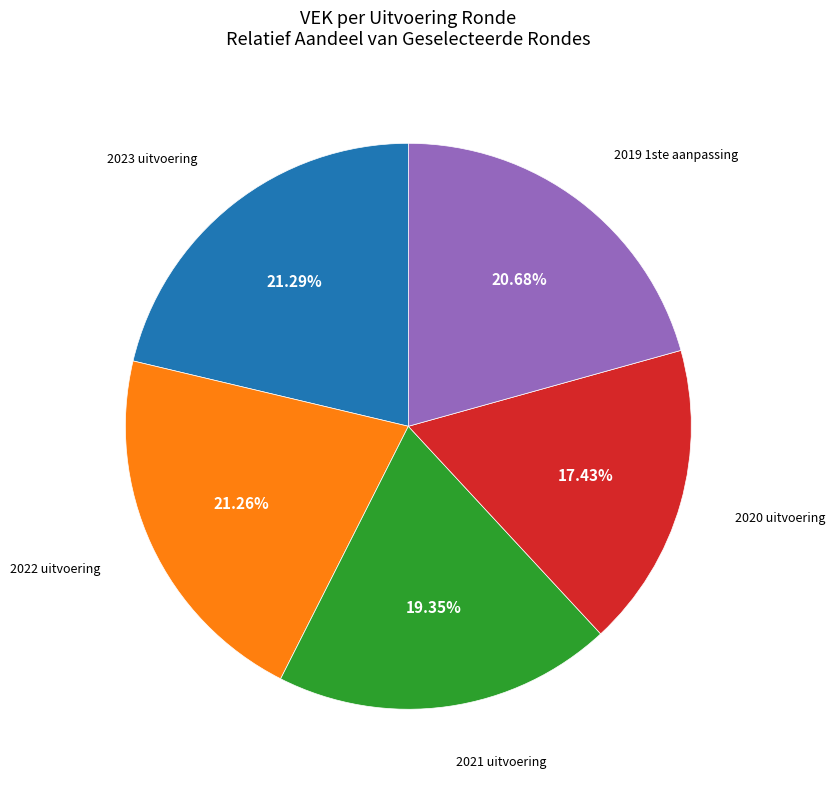

Is there a majority slice in this chart?

No